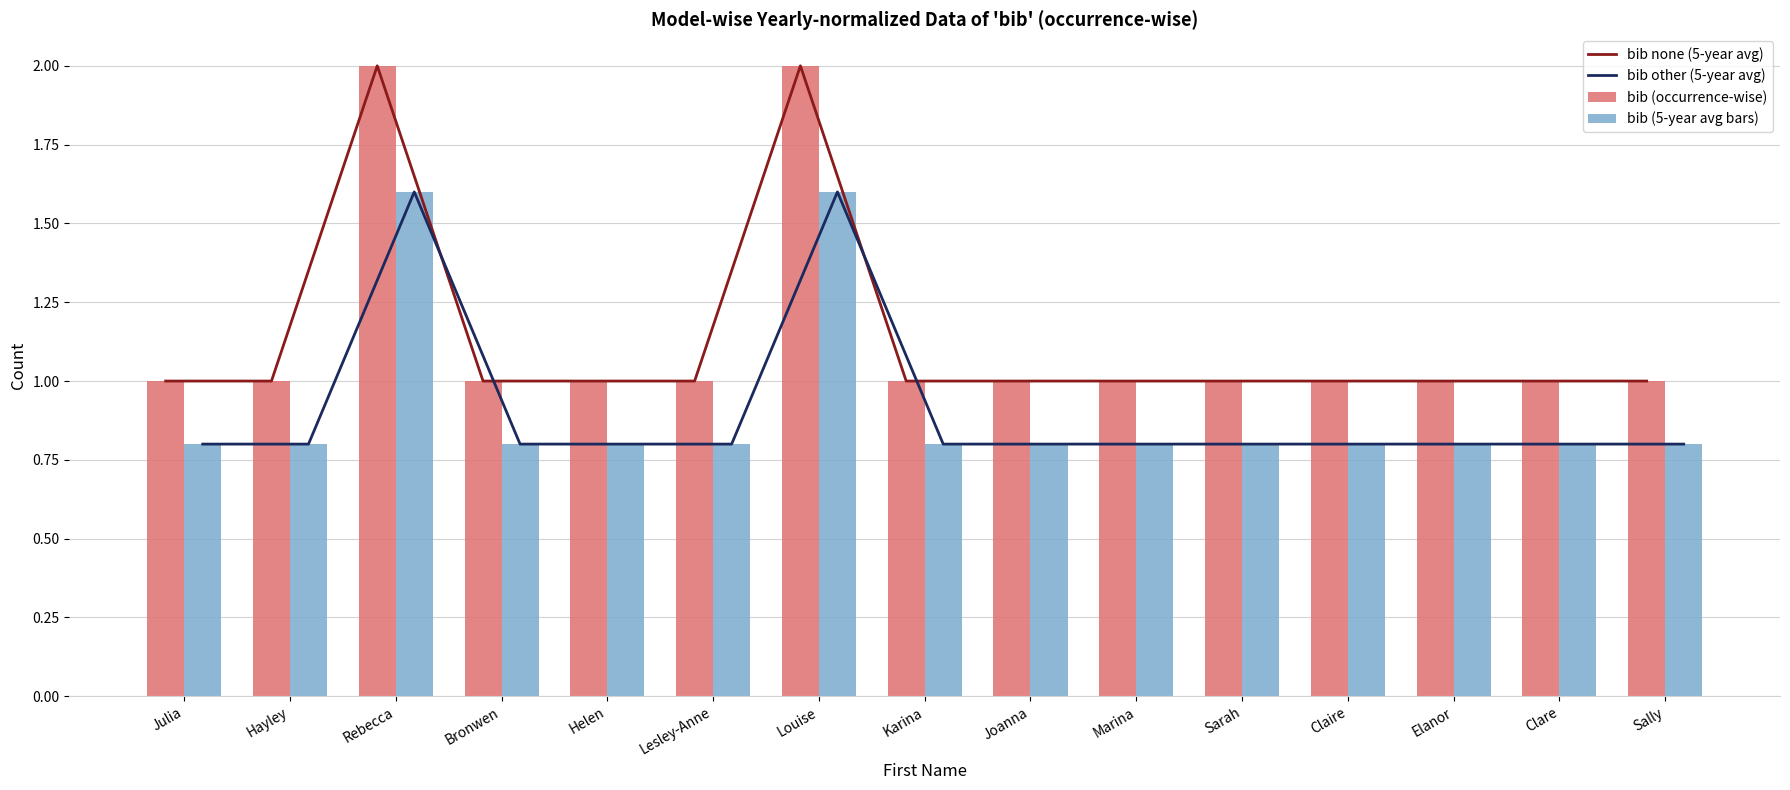

Reading right to left, list all the values displayed in this chart.

bib none (5-year avg): 1.0	1.0	1.0	1.0	1.0	1.0	1.0	1.0	2.0	1.0	1.0	1.0	2.0	1.0	1.0
bib other (5-year avg): 0.8	0.8	0.8	0.8	0.8	0.8	0.8	0.8	1.6	0.8	0.8	0.8	1.6	0.8	0.8
bib (occurrence-wise): 1.0	1.0	1.0	1.0	1.0	1.0	1.0	1.0	2.0	1.0	1.0	1.0	2.0	1.0	1.0
bib (5-year avg bars): 0.8	0.8	0.8	0.8	0.8	0.8	0.8	0.8	1.6	0.8	0.8	0.8	1.6	0.8	0.8